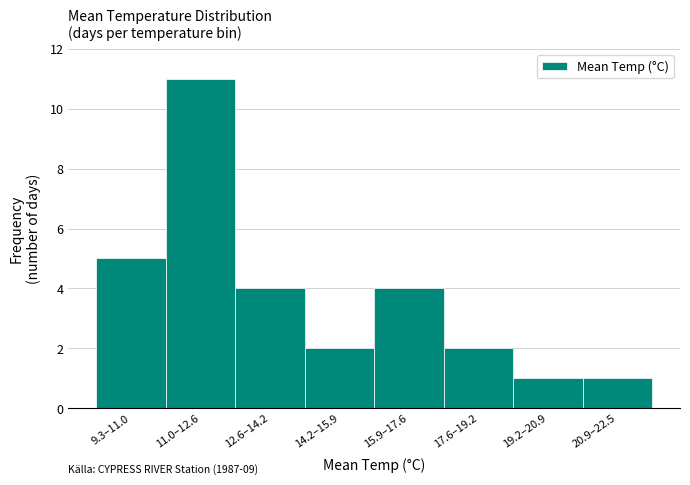

Reading left to right, list all the values displayed in this chart.

9.3–11.0=5	11.0–12.6=11	12.6–14.2=4	14.2–15.9=2	15.9–17.6=4	17.6–19.2=2	19.2–20.9=1	20.9–22.5=1